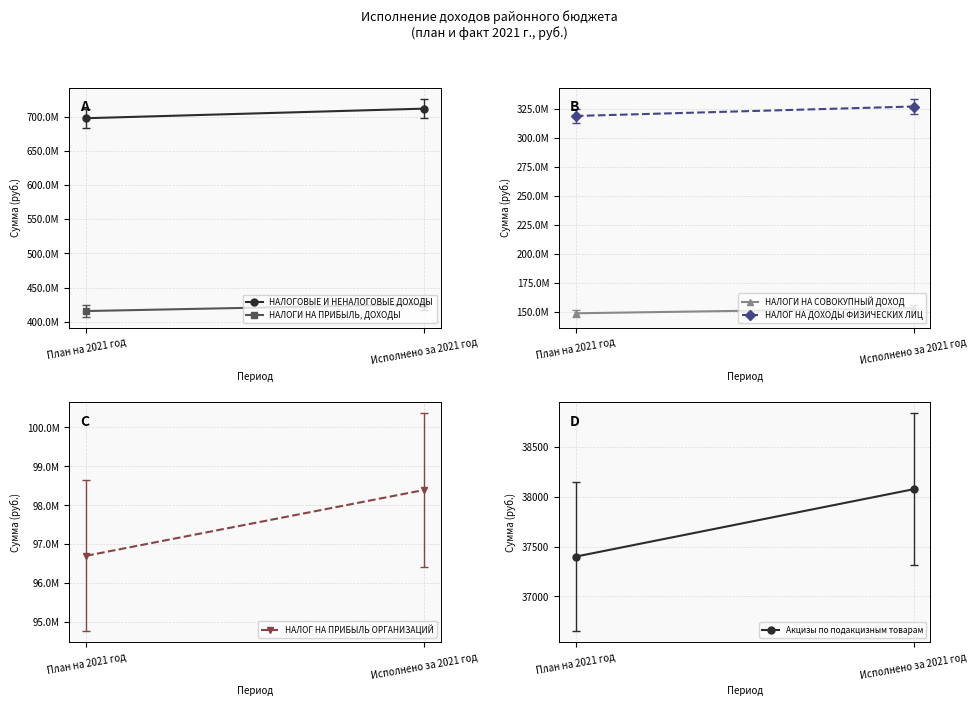

At which label does НАЛОГ НА ПРИБЫЛЬ ОРГАНИЗАЦИЙ first exceed 98393872?

Исполнено за 2021 год